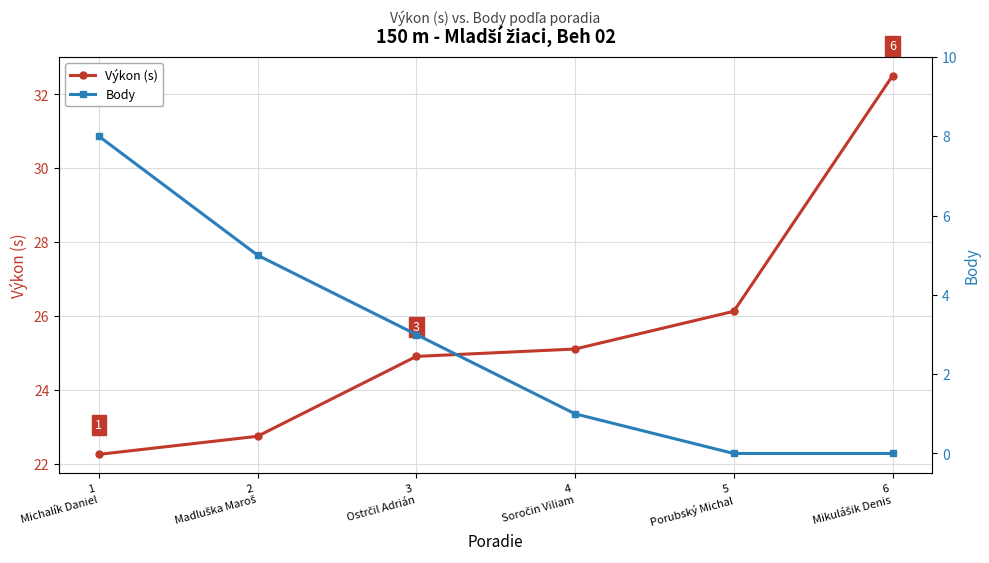

True or false: Body and Výkon (s) intersect in this chart.

False